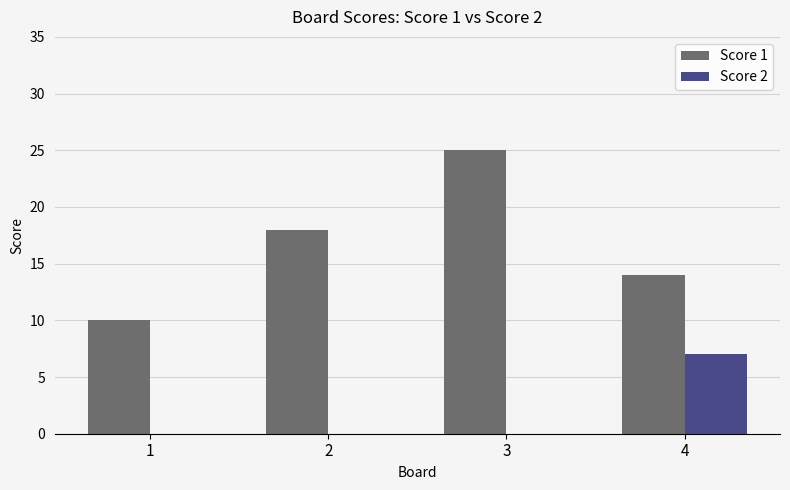

What is the approximate value of Score 1 at 4?

14